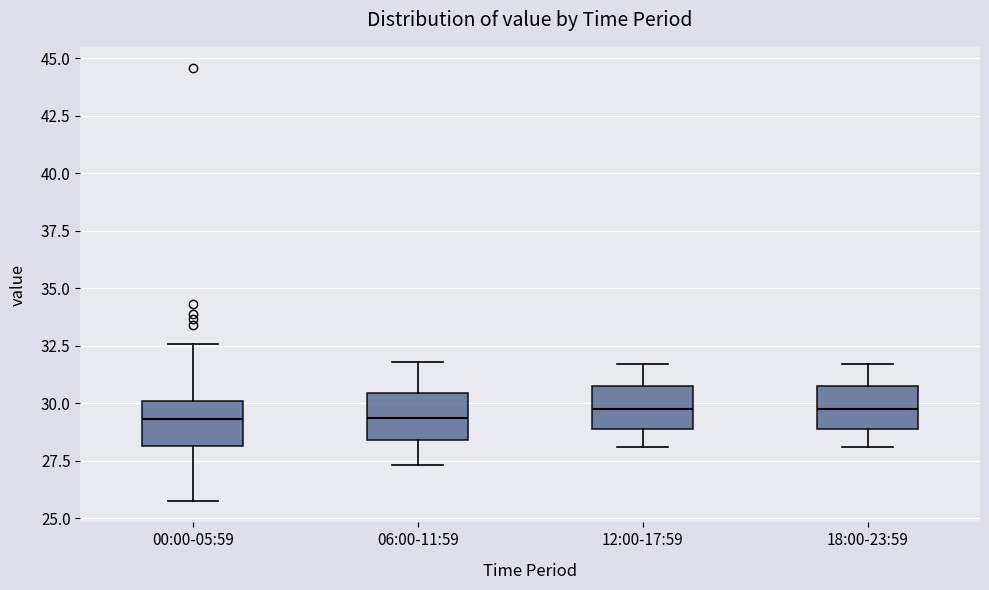

Reading left to right, read every box against the y-axis: the position of its median line, the range the box covers, and the ends of its whiskers. The values are not printed on the chart, so give them approximately, as read against the axis.

00:00-05:59: median 29.5, box 28.0 to 30.0, whiskers 26.0 to 32.5
06:00-11:59: median 29.5, box 28.5 to 30.5, whiskers 27.5 to 32.0
12:00-17:59: median 30.0, box 29.0 to 30.5, whiskers 28.0 to 31.5
18:00-23:59: median 30.0, box 29.0 to 30.5, whiskers 28.0 to 31.5